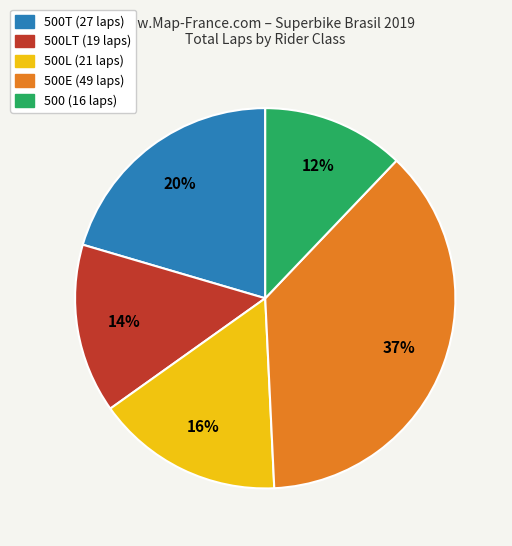

To the nearest percent, what is the difference between the largest and smallest slice percentages?

25%